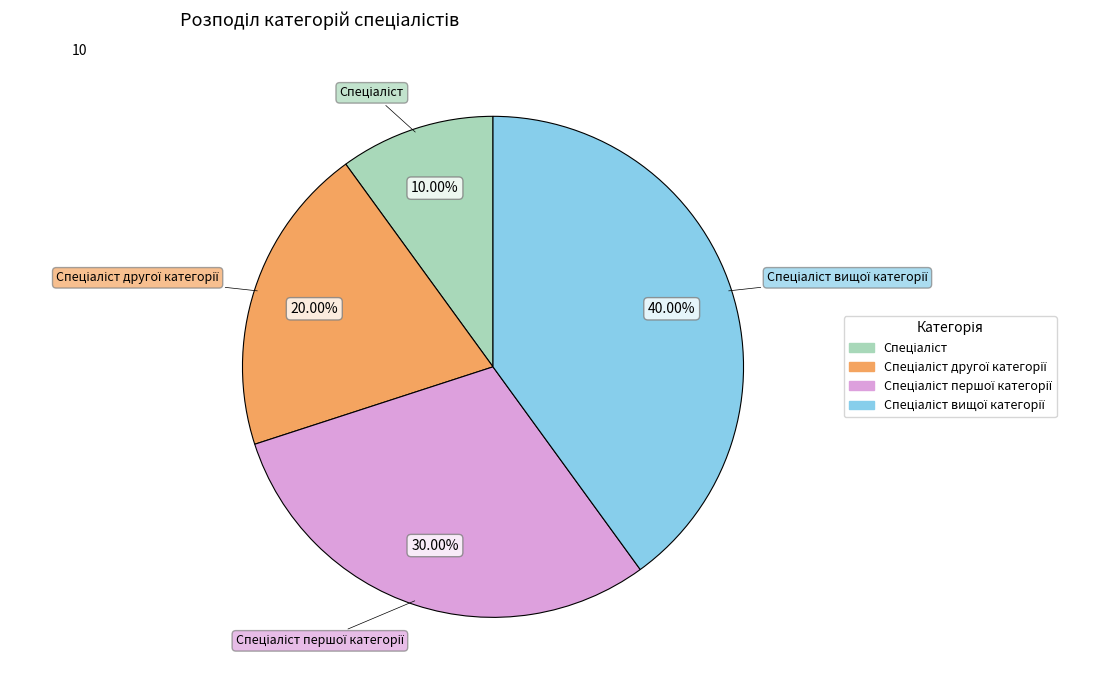

Is there a majority slice in this chart?

No